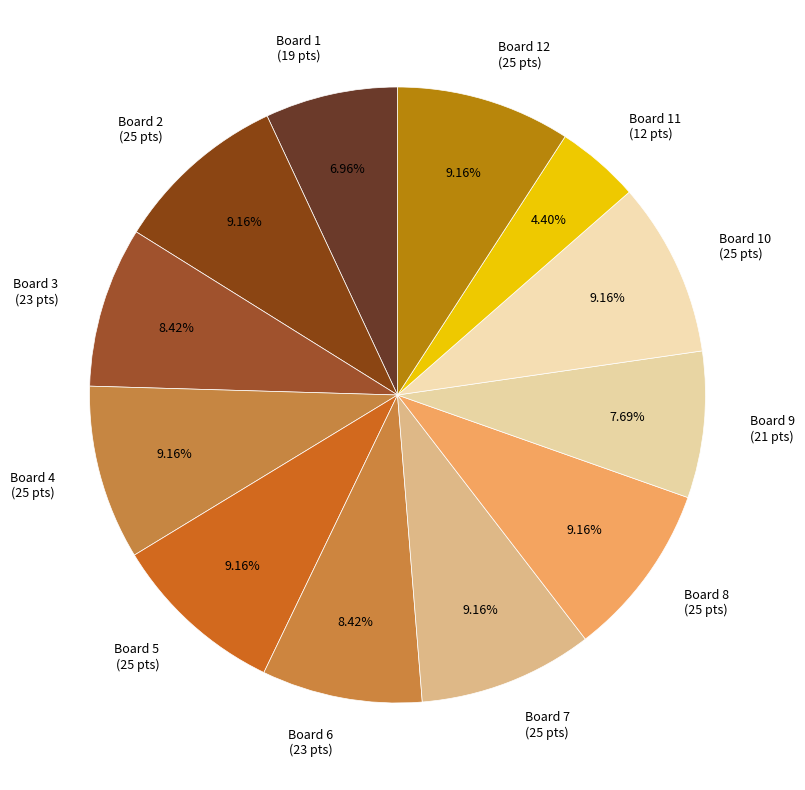

Is the sum of Board 2 (25 pts) and Board 8 (25 pts) greater than half?

No